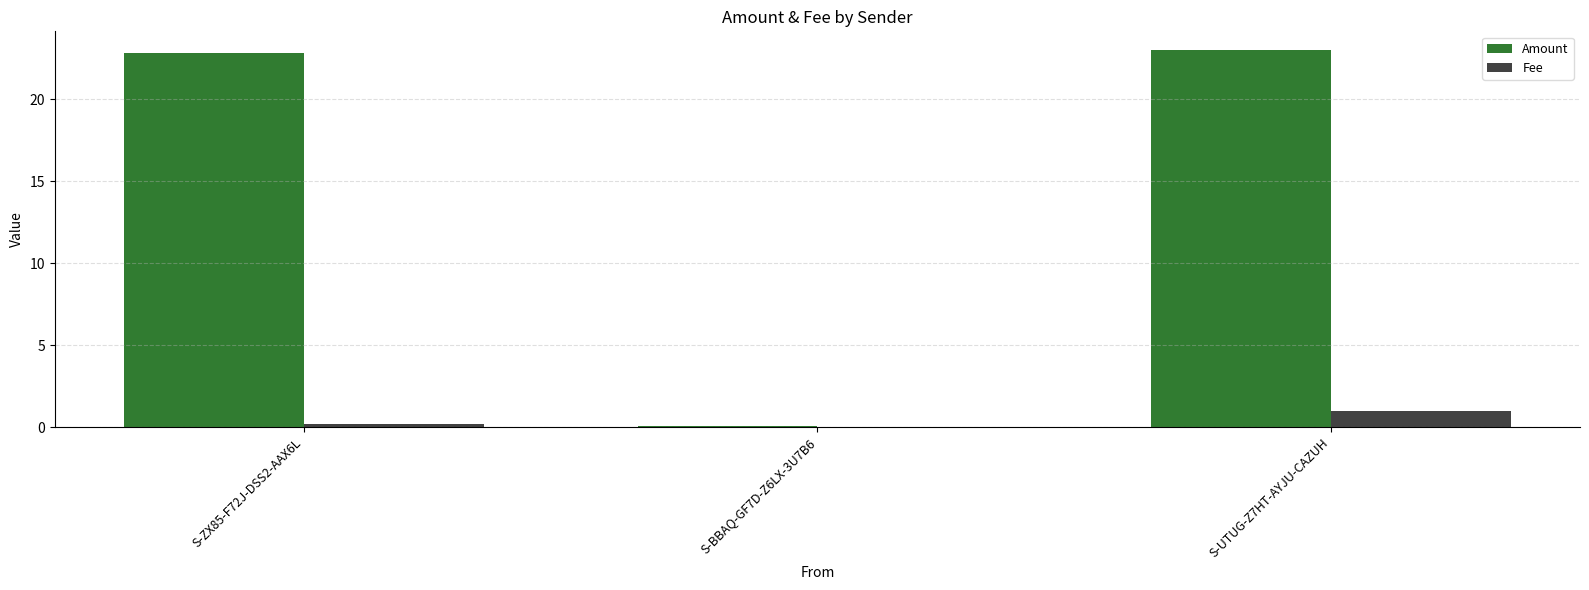

Which series changed the most between S-BBAQ-GF7D-Z6LX-3U7B6 and S-UTUG-Z7HT-AYJU-CAZUH?

Amount